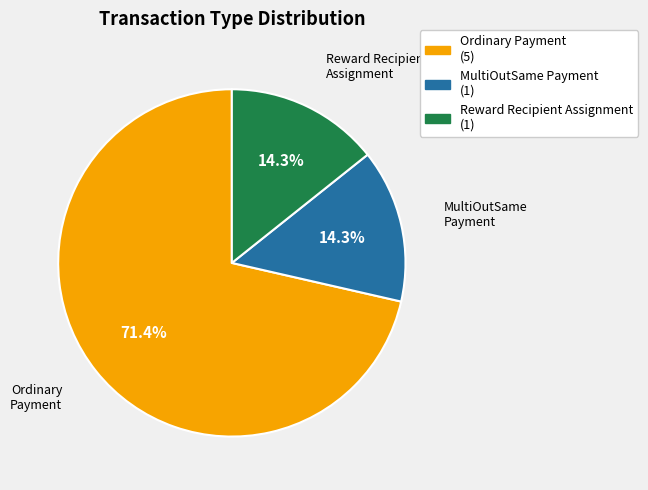

Count the number of slices in the pie.

3